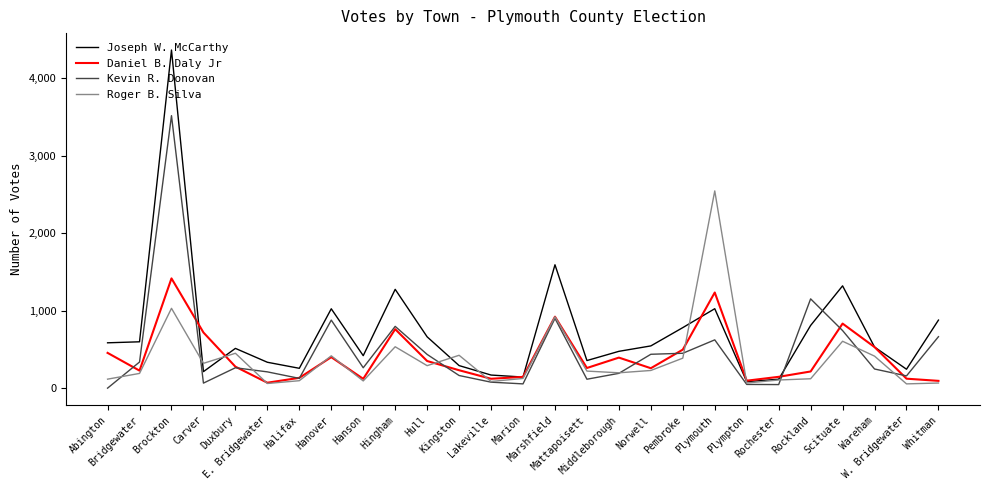

What is the approximate value of Daniel B. Daly Jr at Hull, to the nearest 100?

400